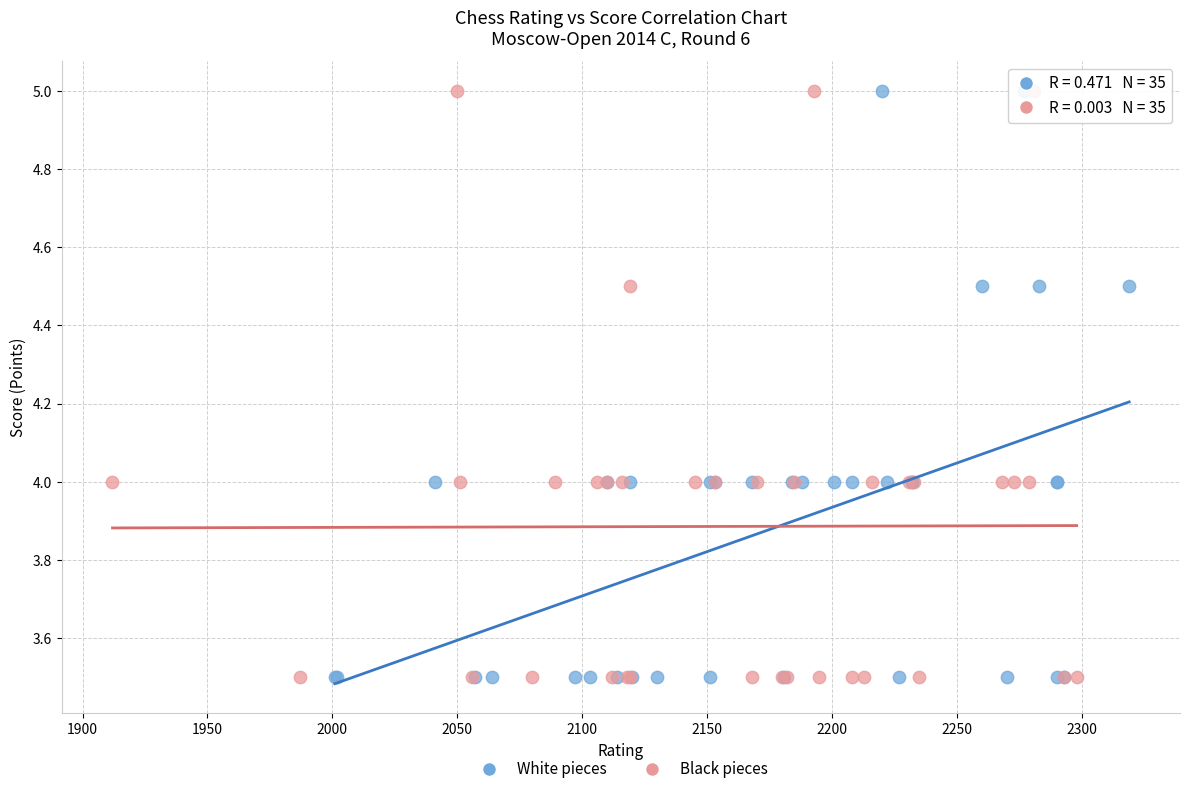

What are all the series names shown in the legend?

White pieces, Black pieces